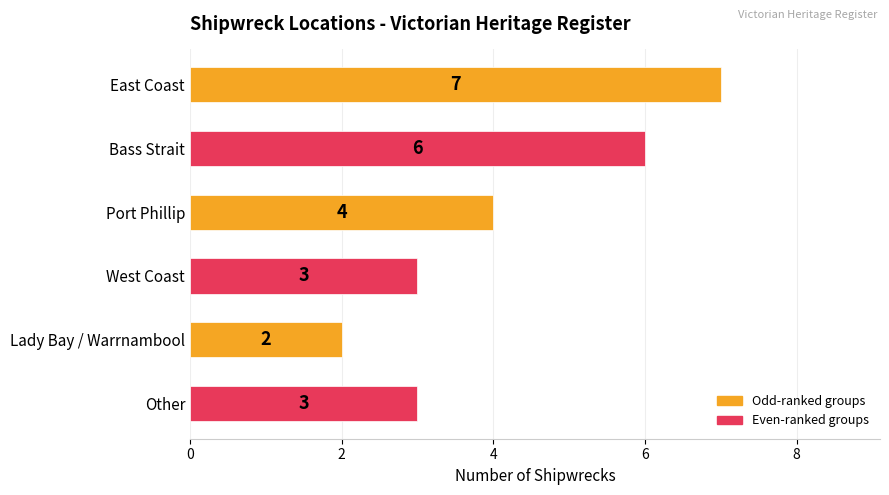

What is the label of the 6th bar from the top?

Other